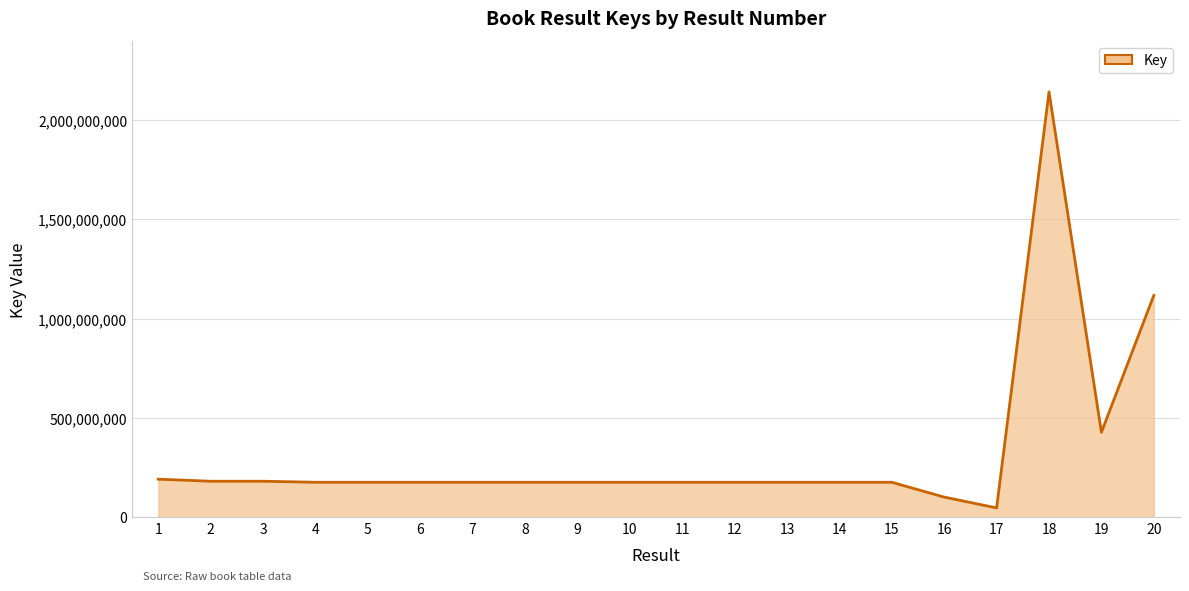

Which label corresponds to the largest value in the chart?

18